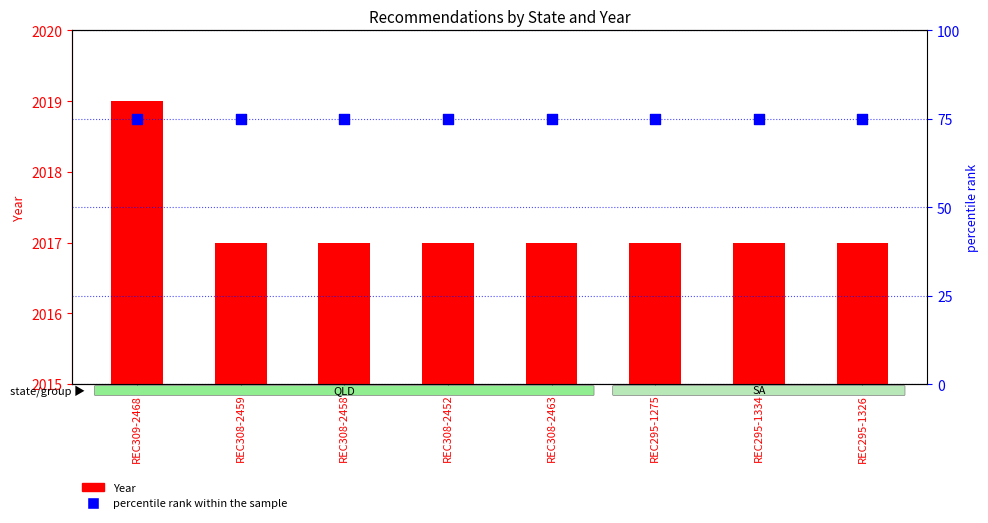

Which series reaches the minimum Y coordinate?

percentile rank within the sample